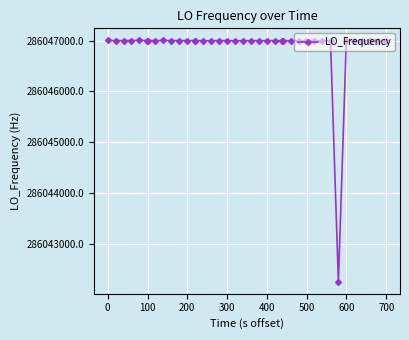

What is the value of the 29th point from the left?

286046997.7